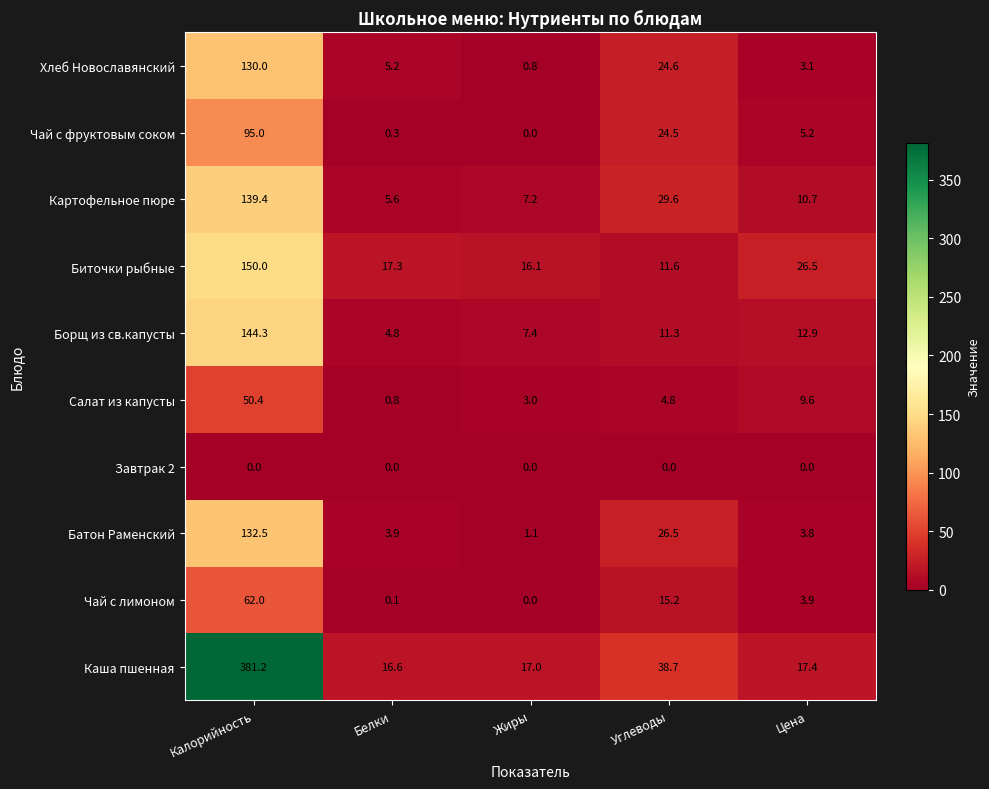

What is the difference between the second highest and second lowest values in the Биточки рыбные series?

10.4